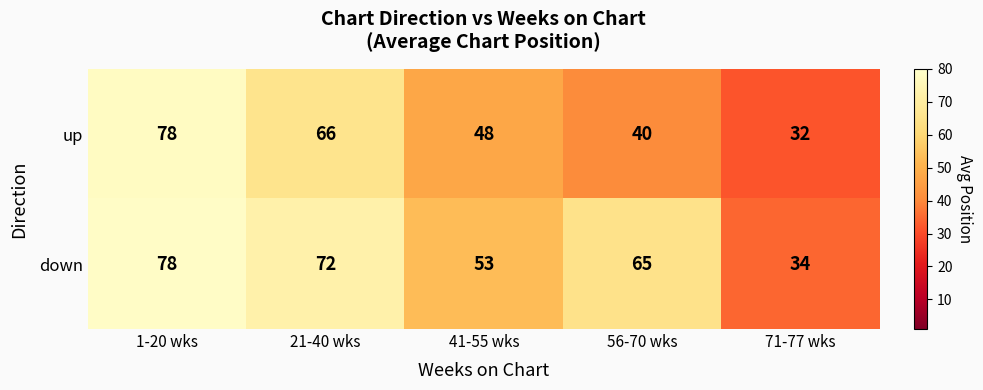

How many categories are shown in the chart?

5